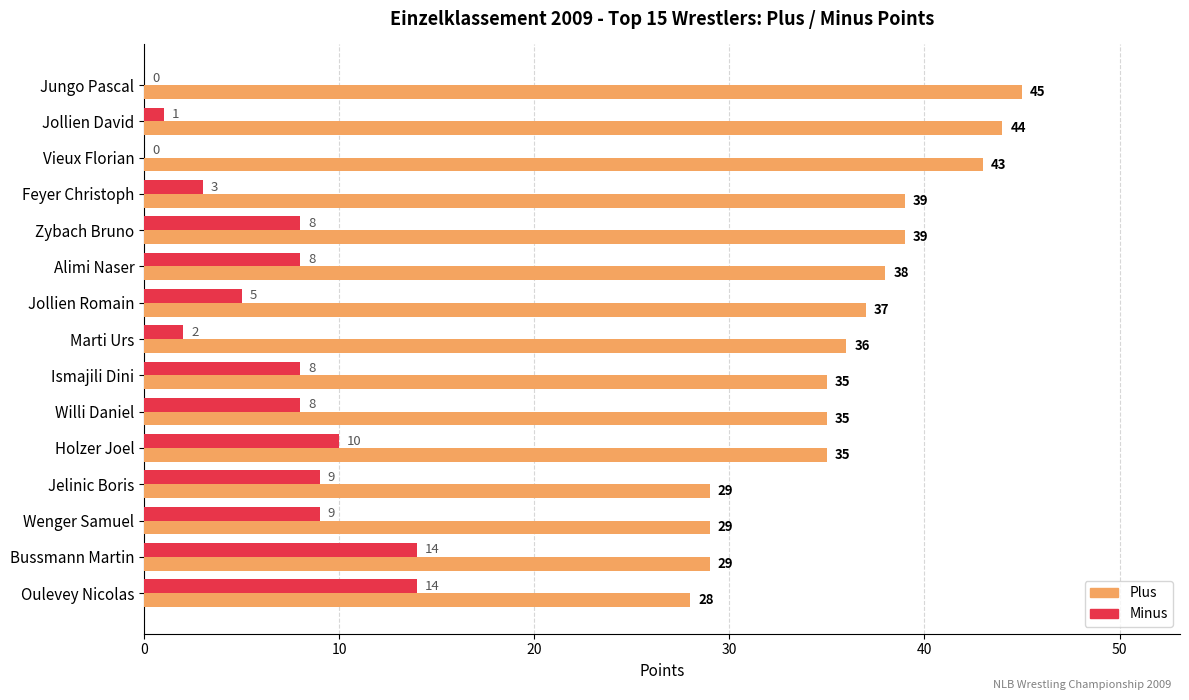

Is the value of Plus at Jollien David greater than the value of Minus at Marti Urs?

Yes